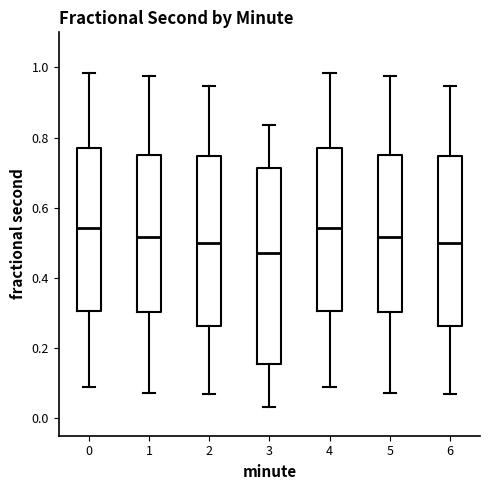

Which box is the tallest, from its lower edge to its upper edge?

3